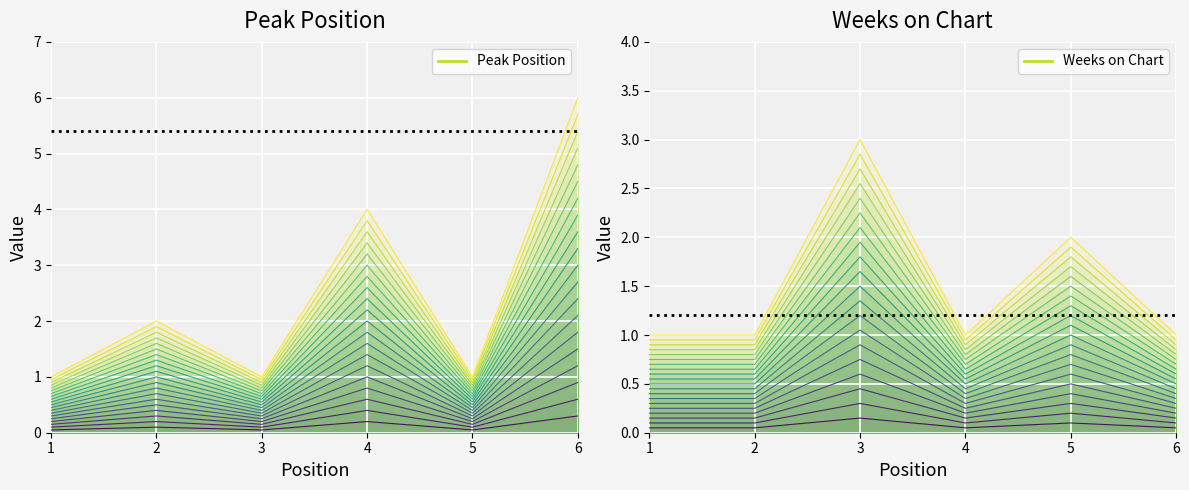

What is the difference between the highest and lowest values at 2?

0.6